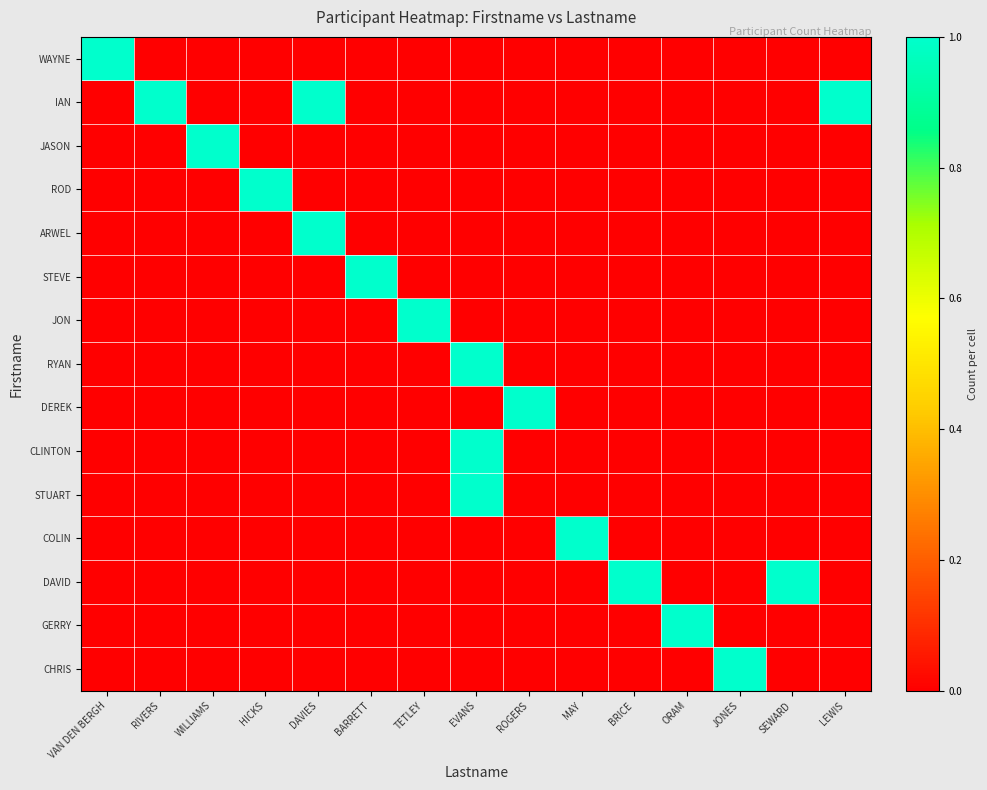

Which category has the highest value across all series?

VAN DEN BERGH